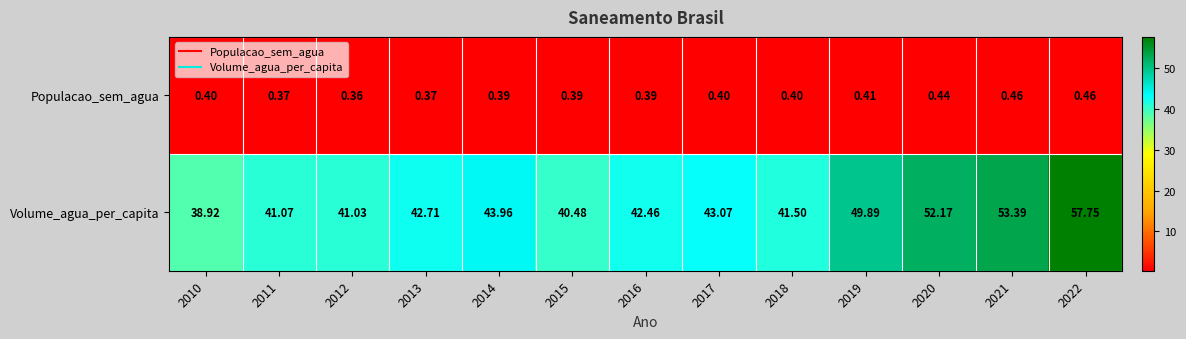

Is the value of Volume_agua_per_capita at 2015 greater than the value of Populacao_sem_agua at 2010?

Yes